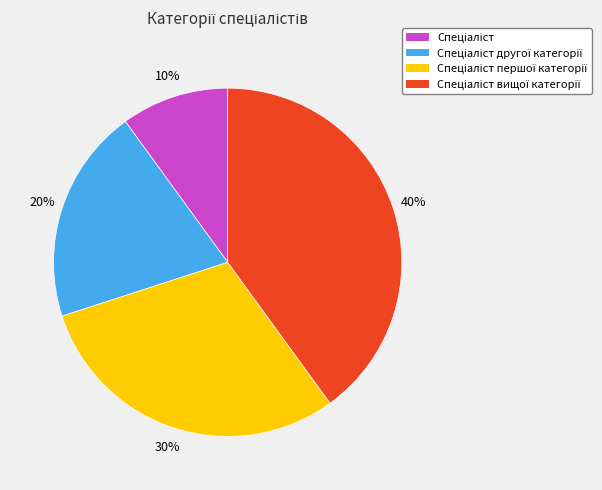

Does any single category account for the majority?

No